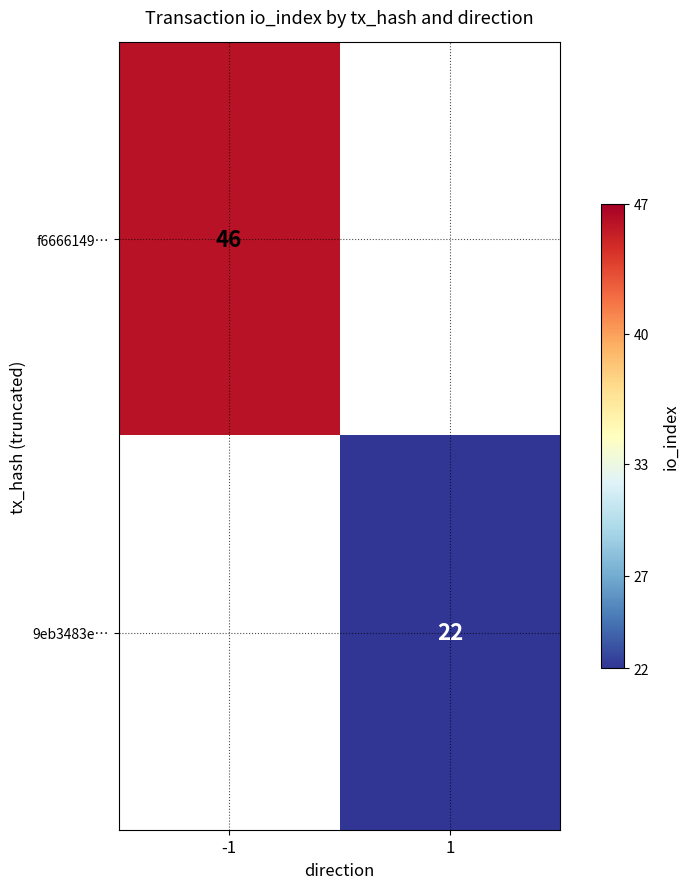

True or false: 9eb3483e… has a value of 22 at 1.

True